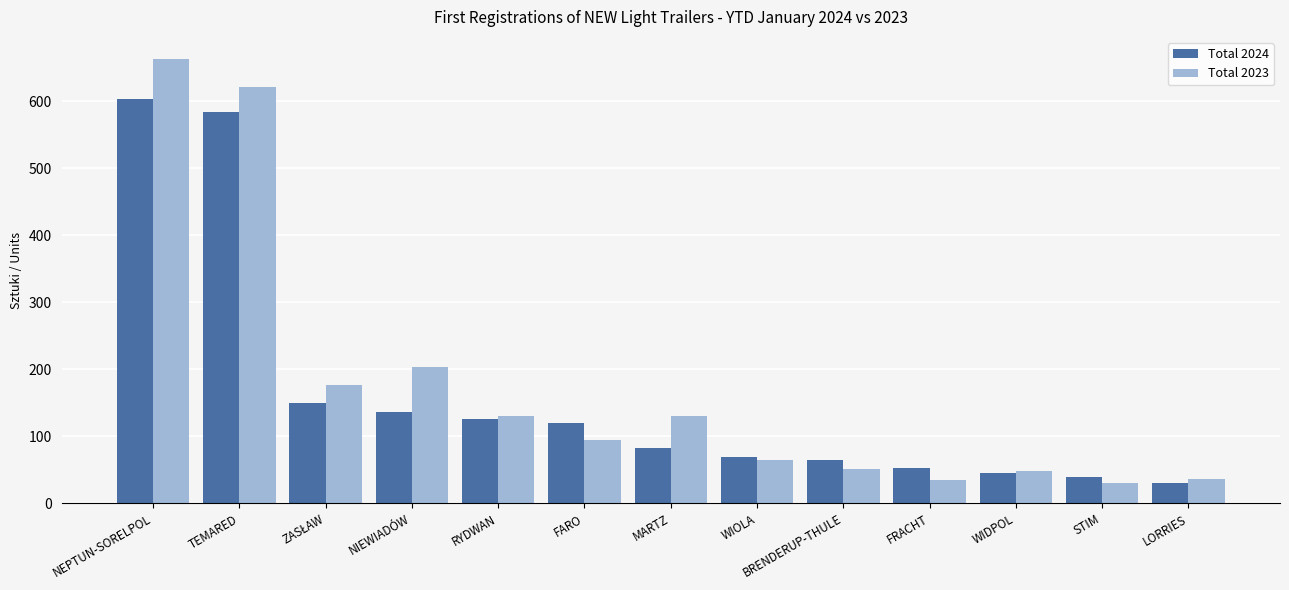

What is the spread (max minus min) of values at RYDWAN?

4